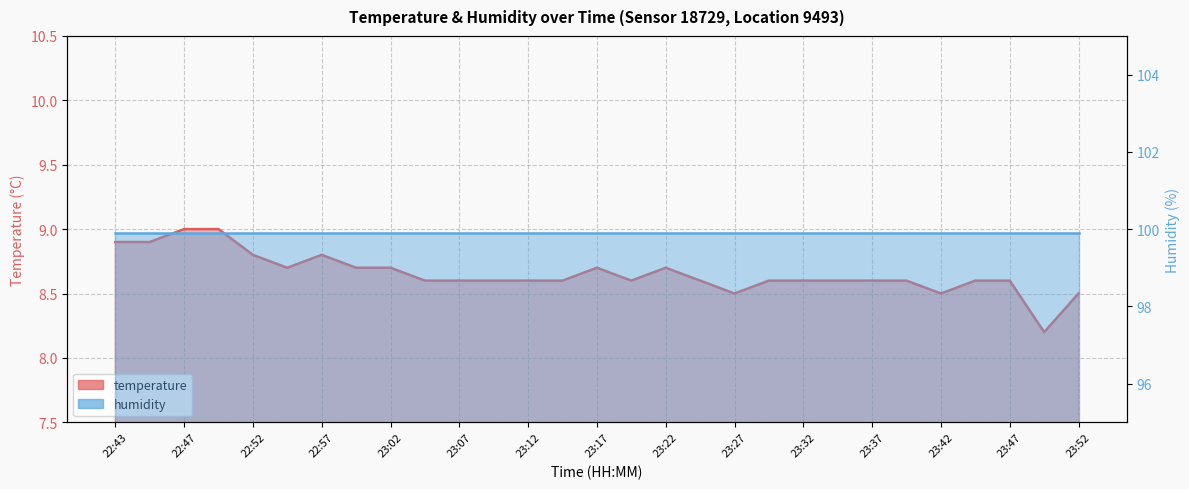

How many values are between 8 and 9?

29